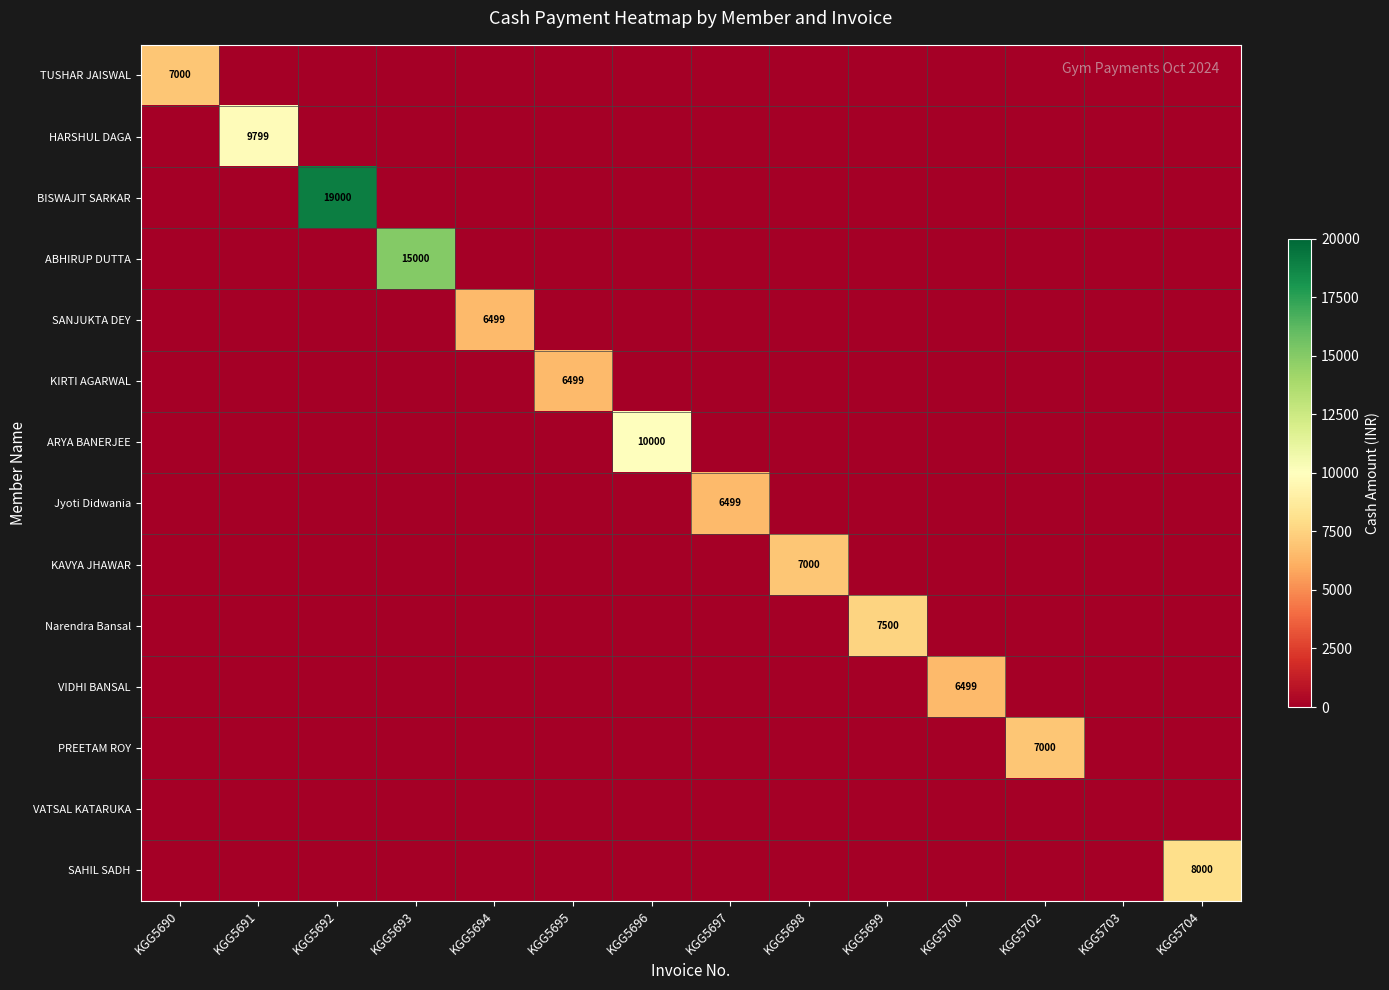

Is it true that KAVYA JHAWAR equals 11298 at KGG5698?

False